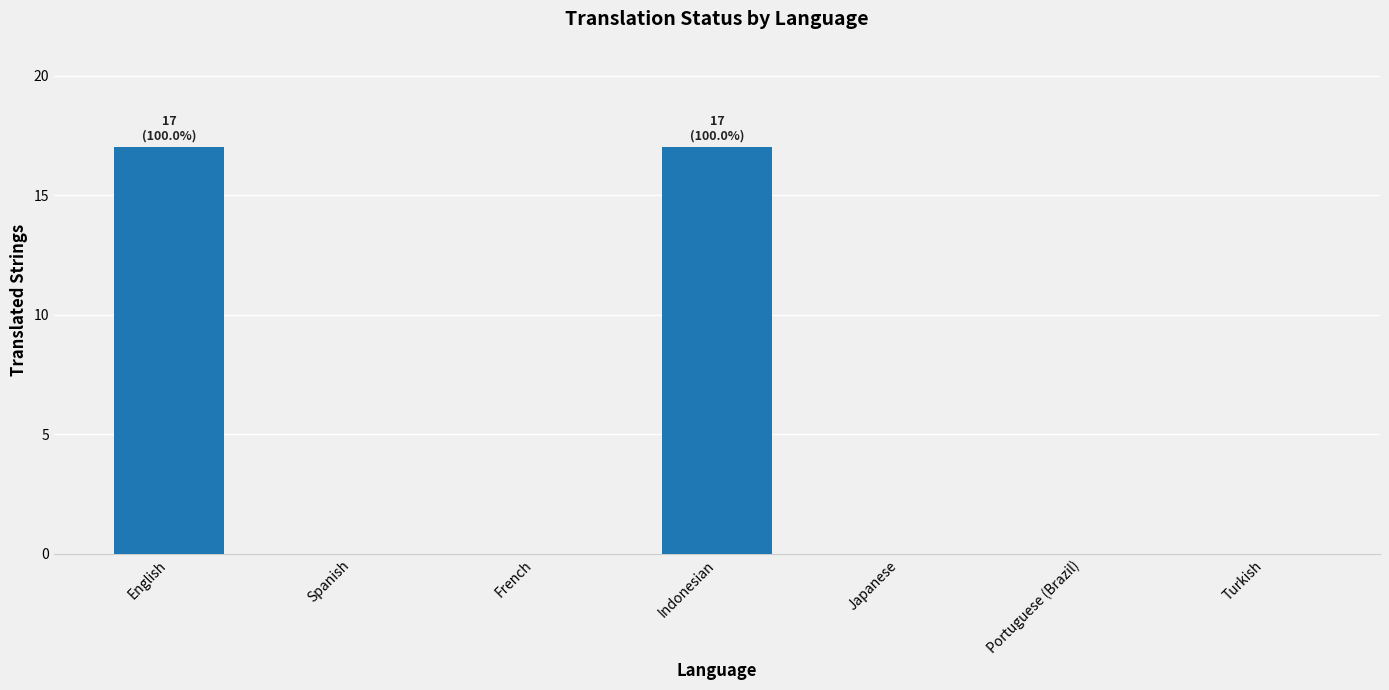

Reading right to left, list all the values displayed in this chart.

0	0	0	17	0	0	17